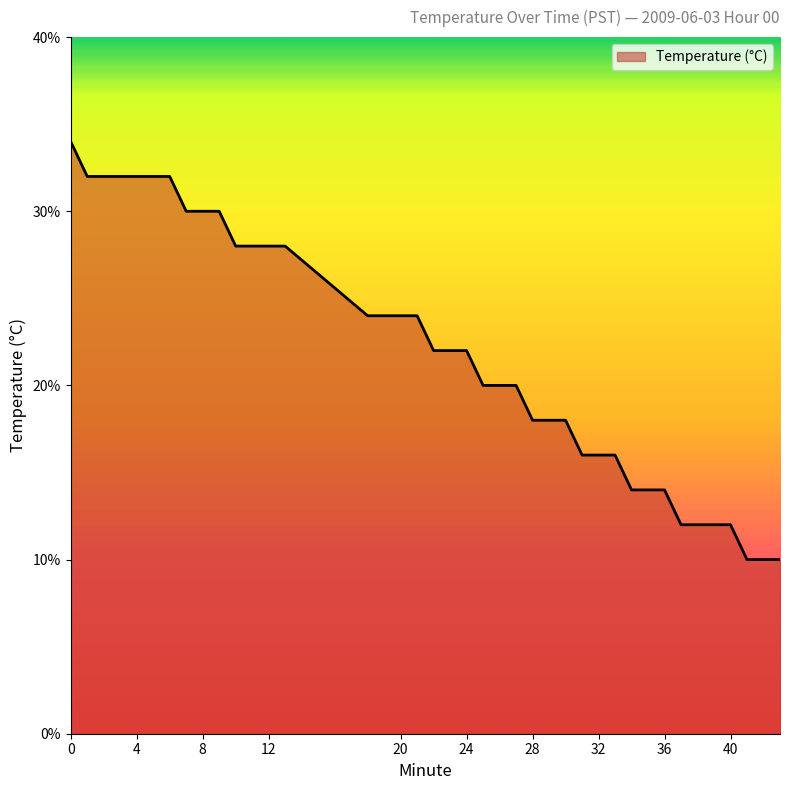

True or false: the data has more than 0 interior local peaks.

False